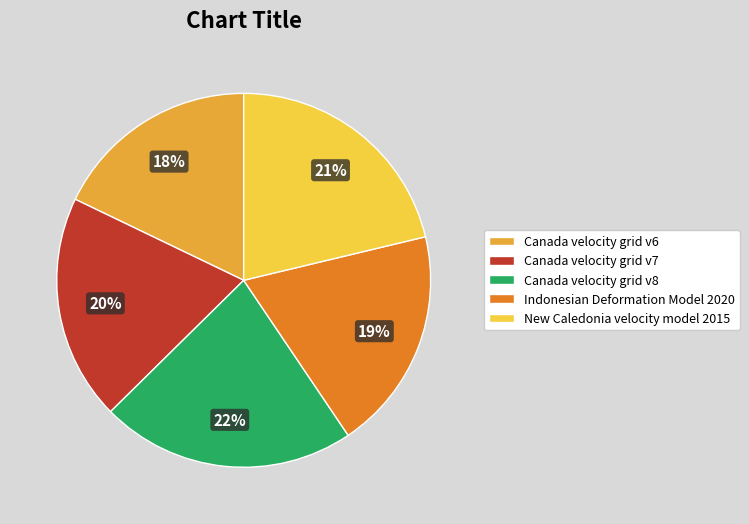

To the nearest percent, what portion does Canada velocity grid v8 represent?

22%